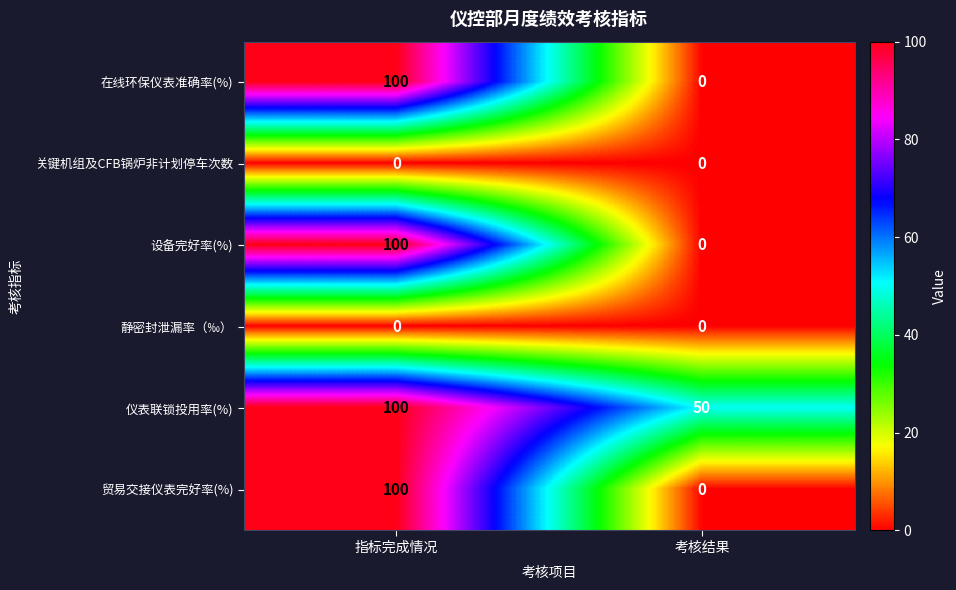

Reading left to right, list all the values displayed in this chart.

在线环保仪表准确率(%): 指标完成情况=100	考核结果=0
关键机组及CFB锅炉非计划停车次数: 指标完成情况=0	考核结果=0
设备完好率(%): 指标完成情况=100	考核结果=0
静密封泄漏率（‰）: 指标完成情况=0	考核结果=0
仪表联锁投用率(%): 指标完成情况=100	考核结果=50
贸易交接仪表完好率(%): 指标完成情况=100	考核结果=0